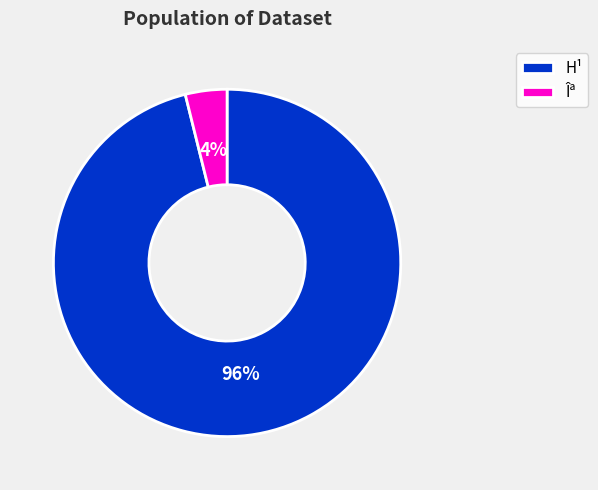

Is the sum of Îª and H¹ greater than half?

Yes